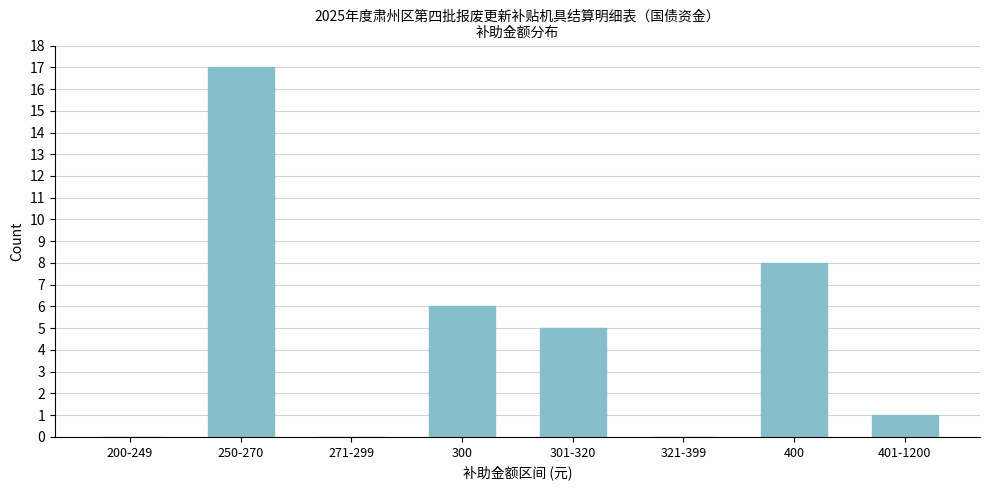

Reading left to right, extract all data points from this chart.

200-249=0	250-270=17	271-299=0	300=6	301-320=5	321-399=0	400=8	401-1200=1